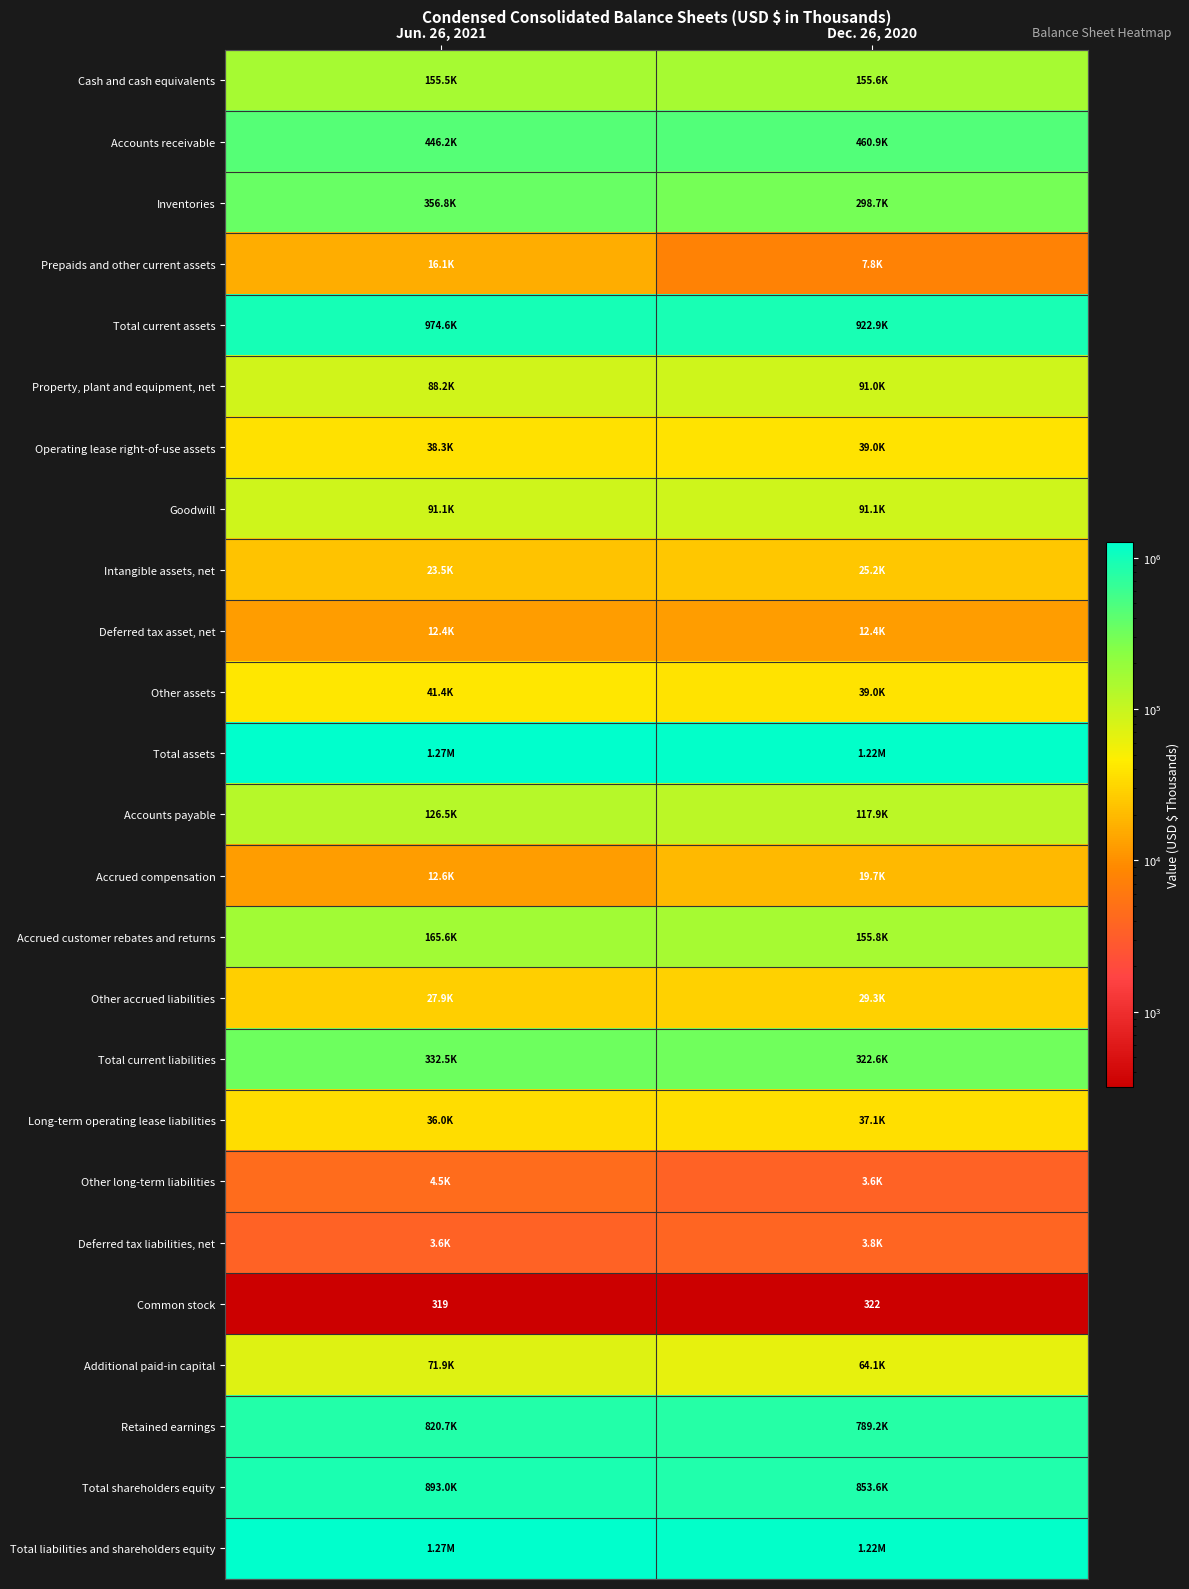

What is the sum of all Common stock values?

641